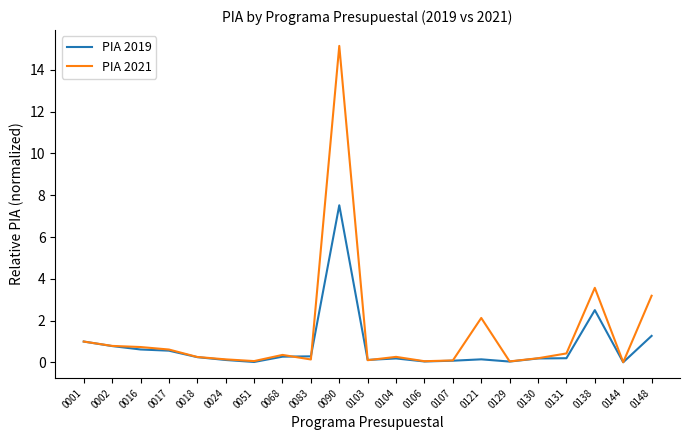

What are all the series names shown in the legend?

PIA 2019, PIA 2021